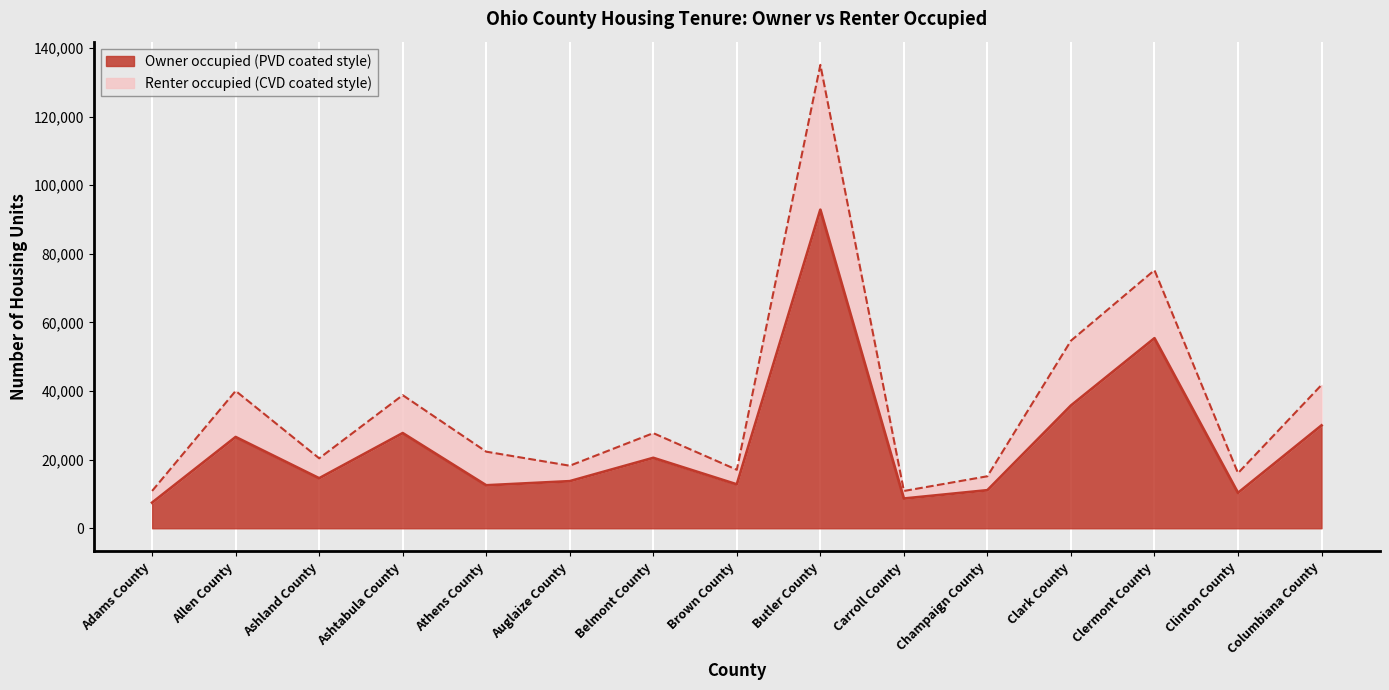

What is the label of the 6th point from the left?

Auglaize County